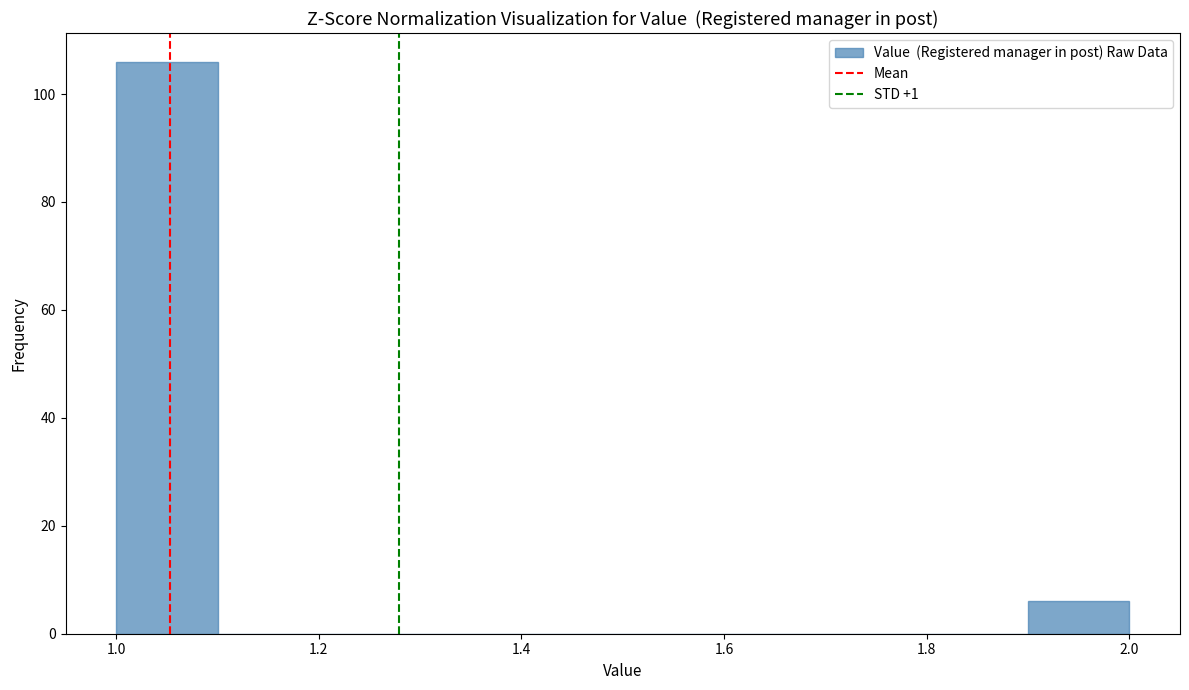

Reading left to right, transcribe this chart: for each bar, give the range it covers on the x-axis and its height. The values are not printed on the chart, so give them approximately, as read against the axis.

1.0 to 1.1: 106
1.1 to 1.2: 0
1.2 to 1.3: 0
1.3 to 1.4: 0
1.4 to 1.5: 0
1.5 to 1.6: 0
1.6 to 1.7: 0
1.7 to 1.8: 0
1.8 to 1.9: 0
1.9 to 2.0: 6